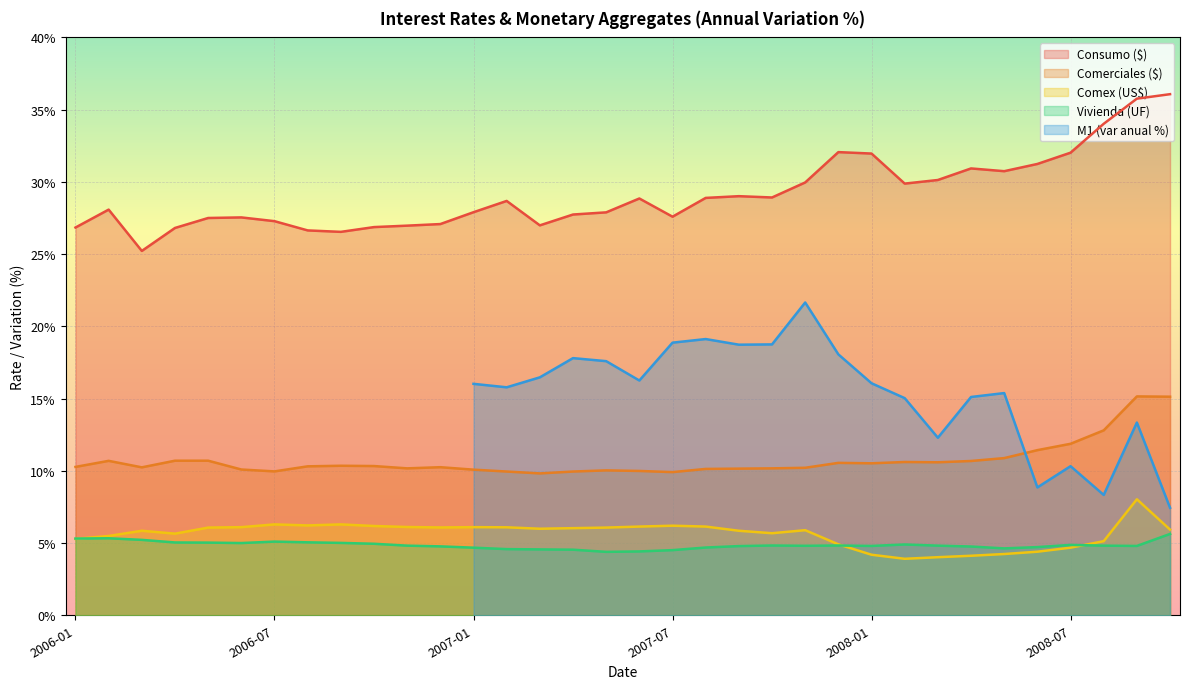

Which series changed the most between 2006-08 and 2006-11?

Consumo ($)